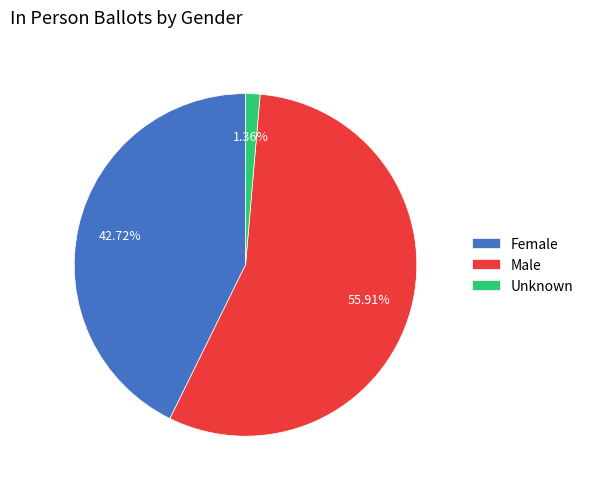

The Female slice represents 43% of the pie. True or false?

True